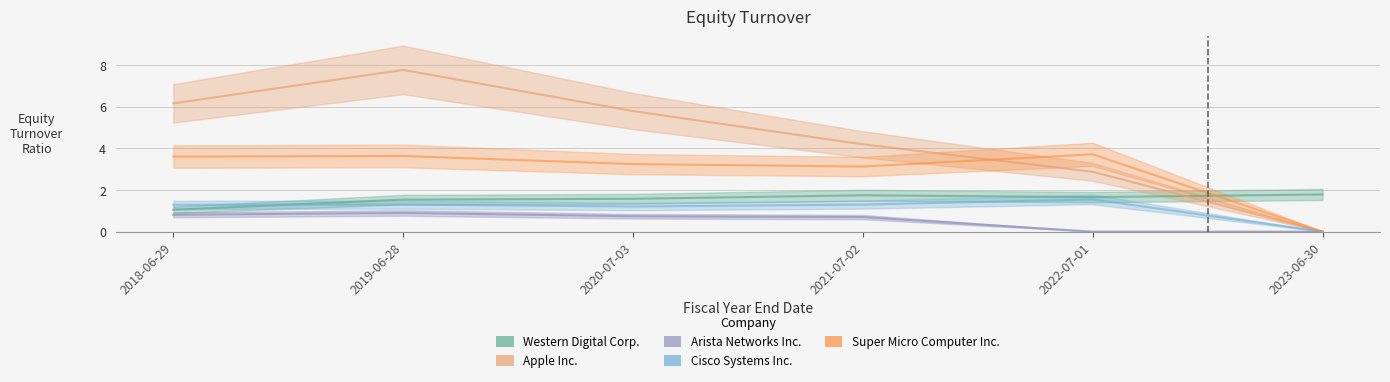

What position from the right is 2021-07-02?

3